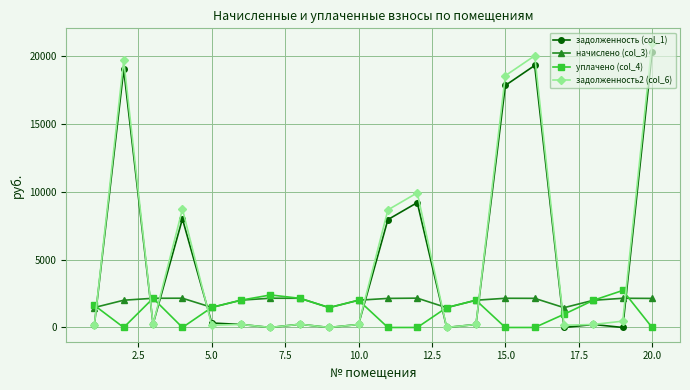

Which series has the largest range (max minus min)?

задолженность2 (col_6)